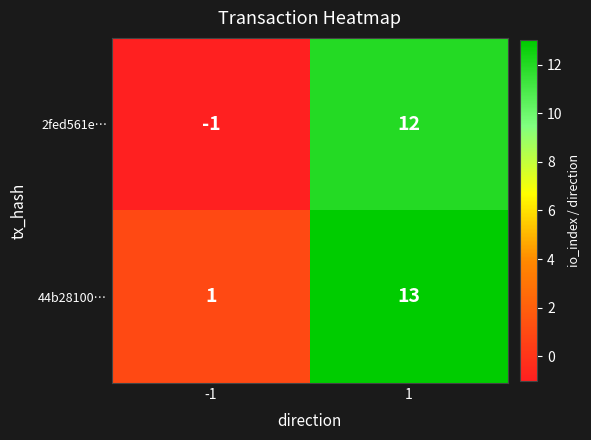

Which series has the widest spread of values?

2fed561e…